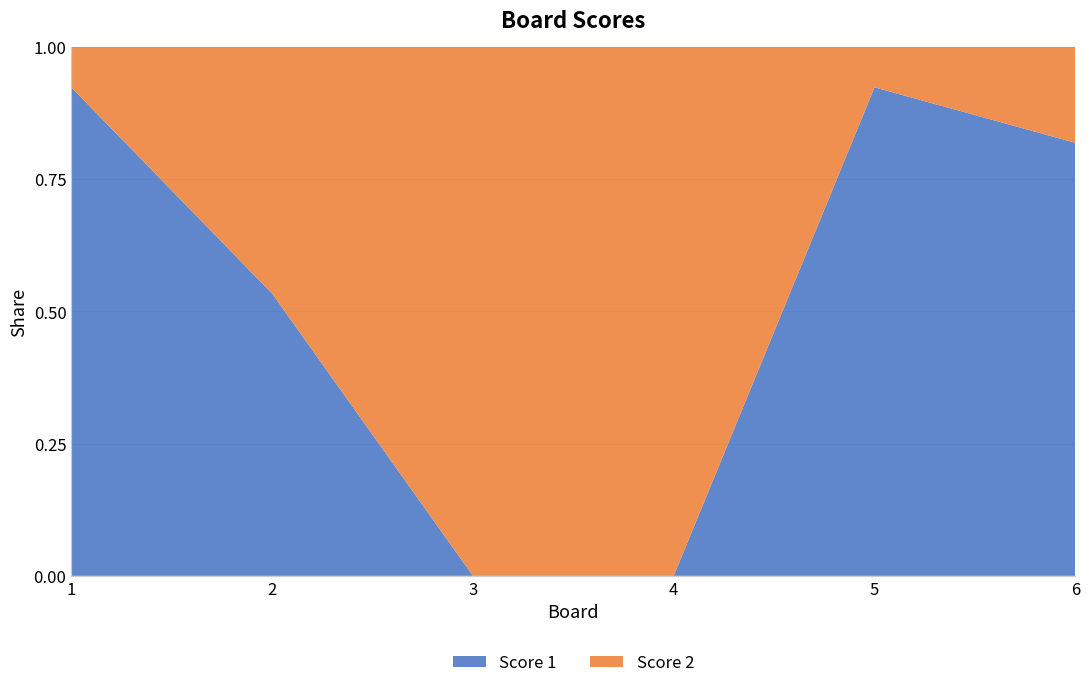

Reading left to right, transcribe all the data shown in this chart.

Score 1: 12	8	0	0	12	9
Score 2: 1	7	13	14	1	2